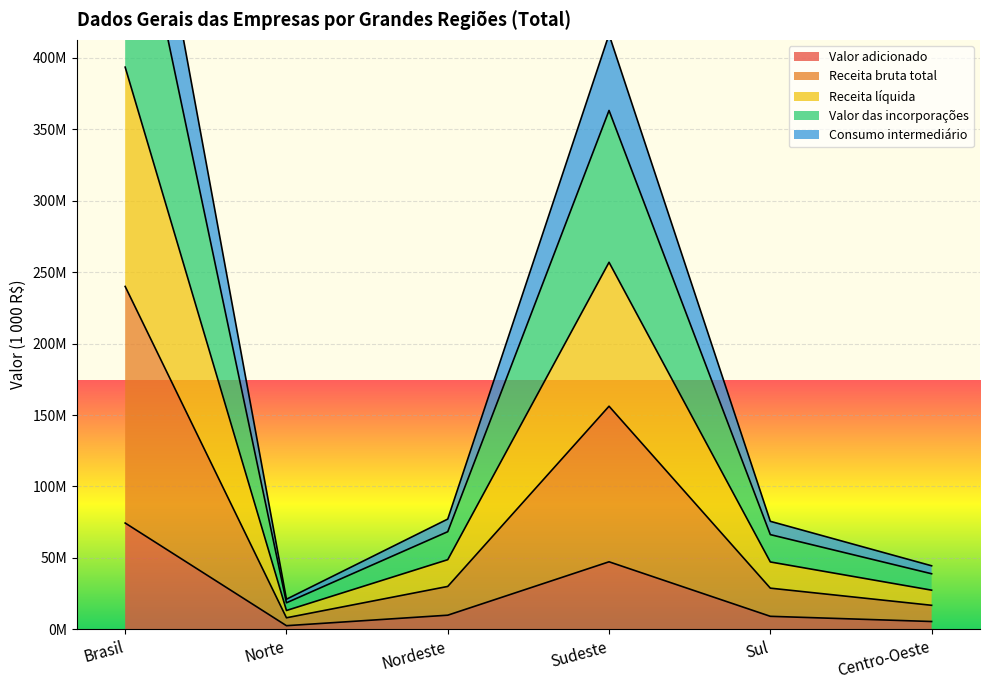

The value of Receita bruta total at Brasil is 1035856264. True or false?

False